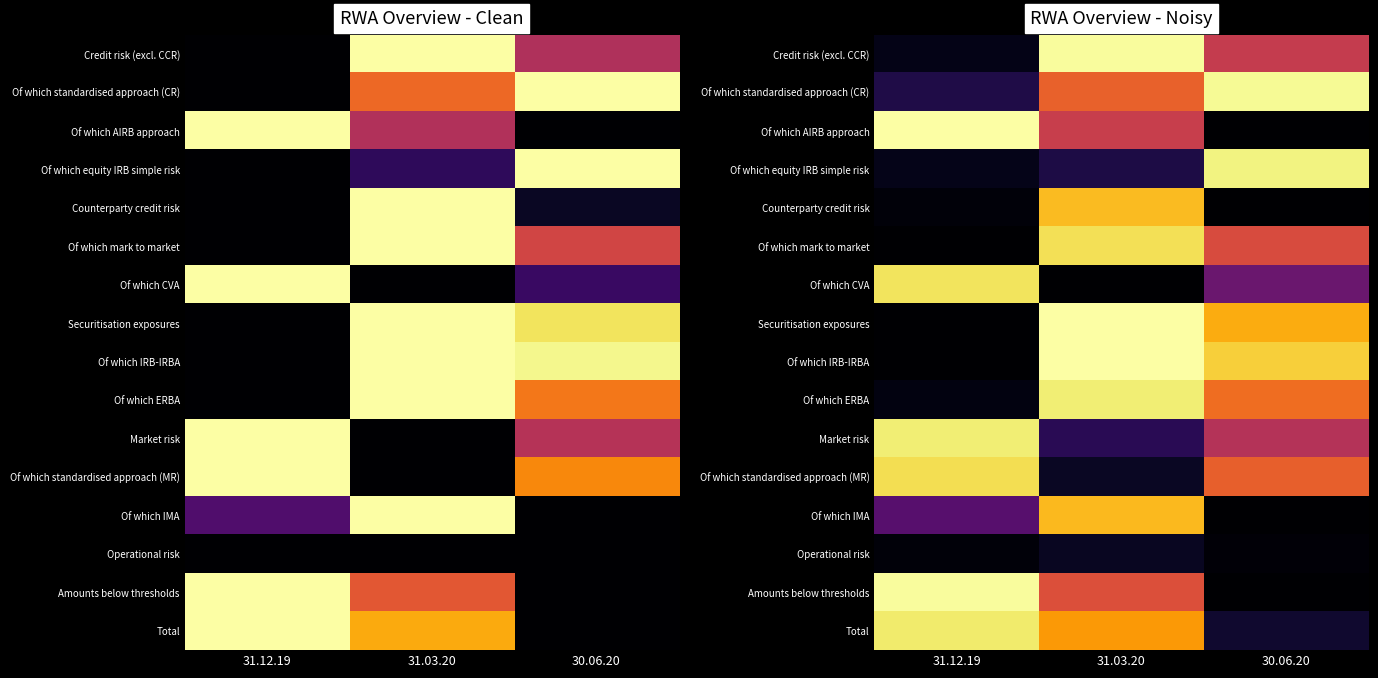

Is the value of Of which mark to market at 31.03.20 greater than the value of Of which IRB-IRBA at 31.12.19?

Yes